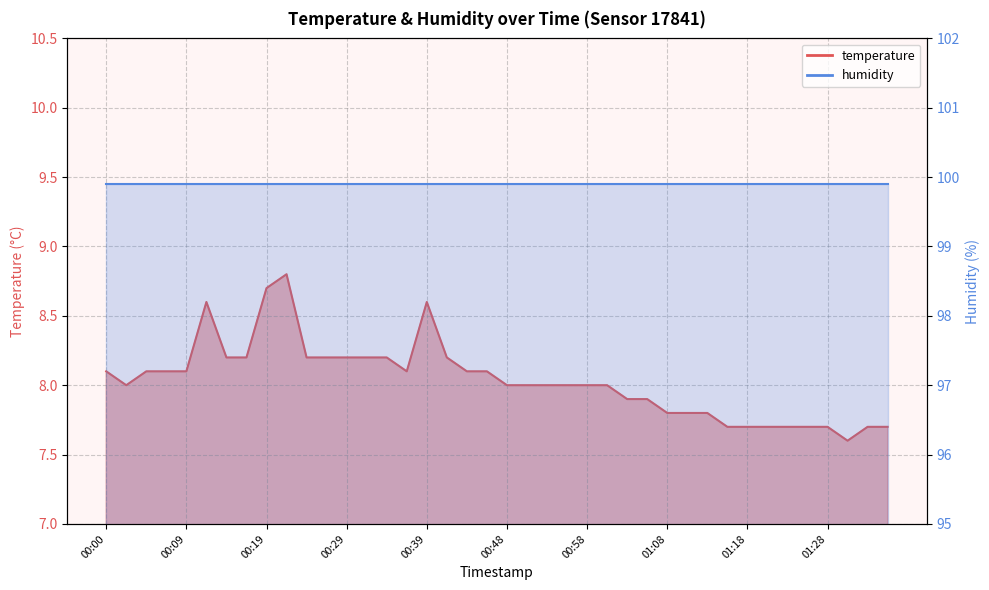

Rank the categories by value from lowest to highest.

01:30, 01:15, 01:18, 01:20, 01:23, 01:25, 01:28, 01:32, 01:35, 01:08, 01:11, 01:13, 01:03, 01:06, 00:02, 00:48, 00:51, 00:53, 00:56, 00:58, 01:01, 00:00, 00:05, 00:07, 00:09, 00:36, 00:43, 00:46, 00:14, 00:17, 00:24, 00:26, 00:29, 00:31, 00:34, 00:41, 00:12, 00:39, 00:19, 00:22